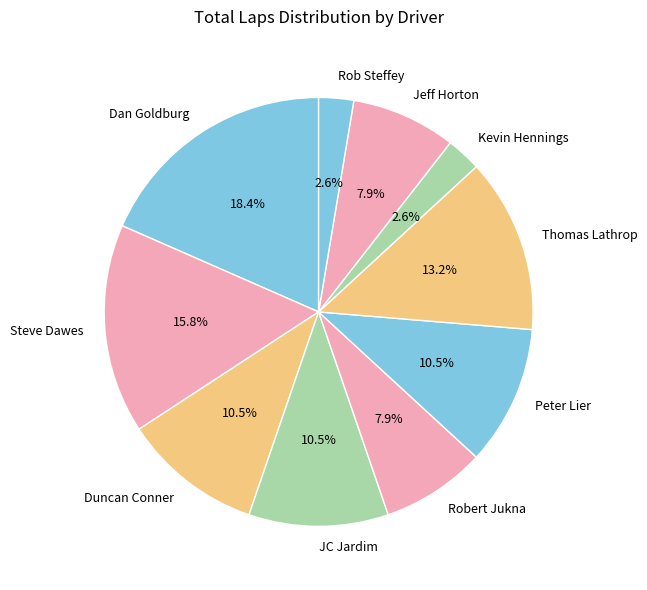

What portion of the pie excludes Jeff Horton?

92.1%